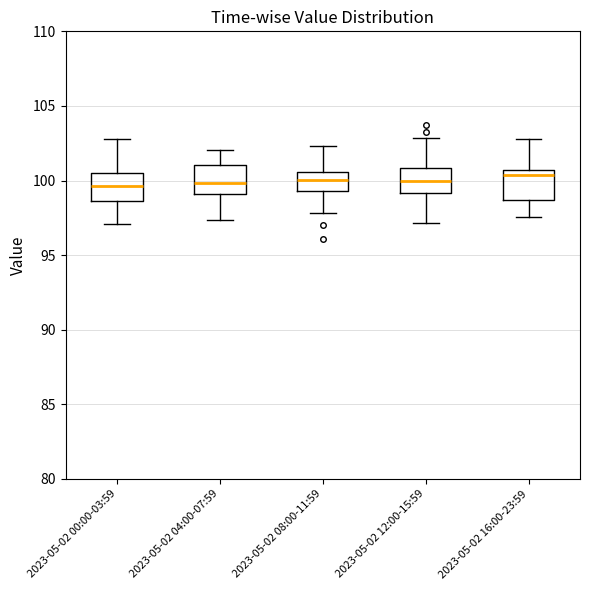

Where does the upper whisker of the box for 2023-05-02 16:00-23:59 end on the y-axis? The values are not printed on the chart, so give them approximately, as read against the axis.

103.0